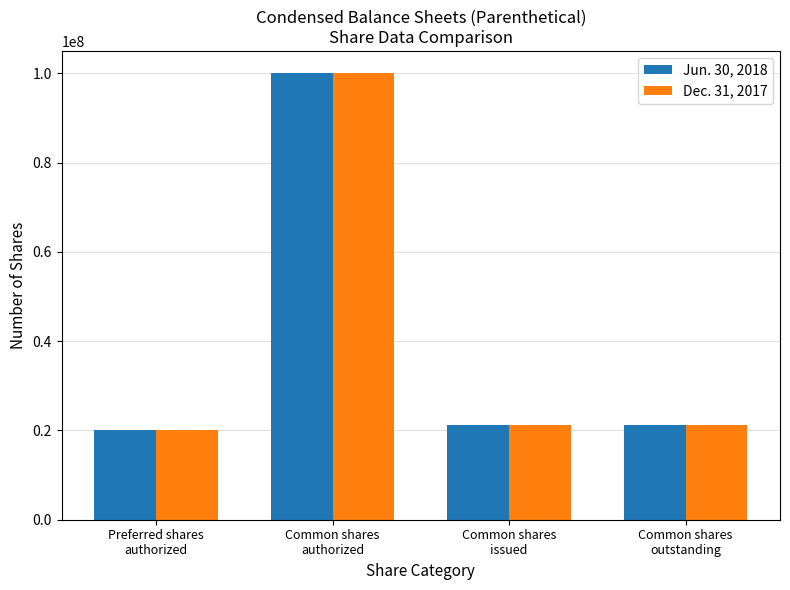

What is the sum of all Jun. 30, 2018 values?

162620000